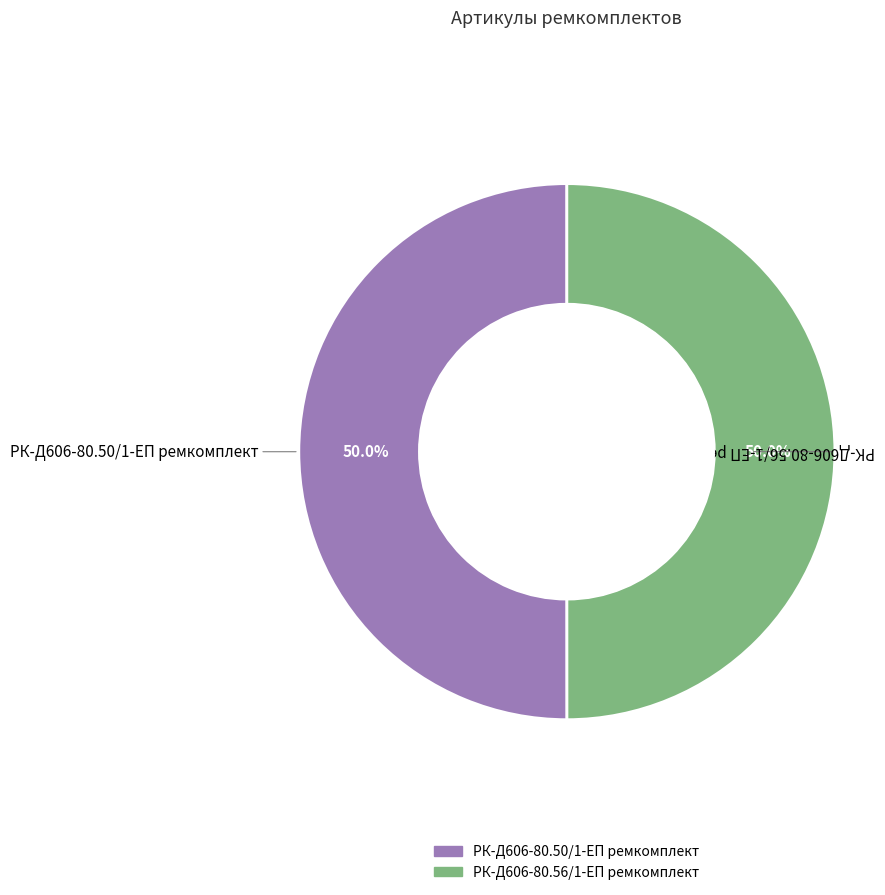

Approximately how many times larger is the value at РК-Д606-80.56/1-ЕП ремкомплект compared to РК-Д606-80.50/1-ЕП ремкомплект?

1.0